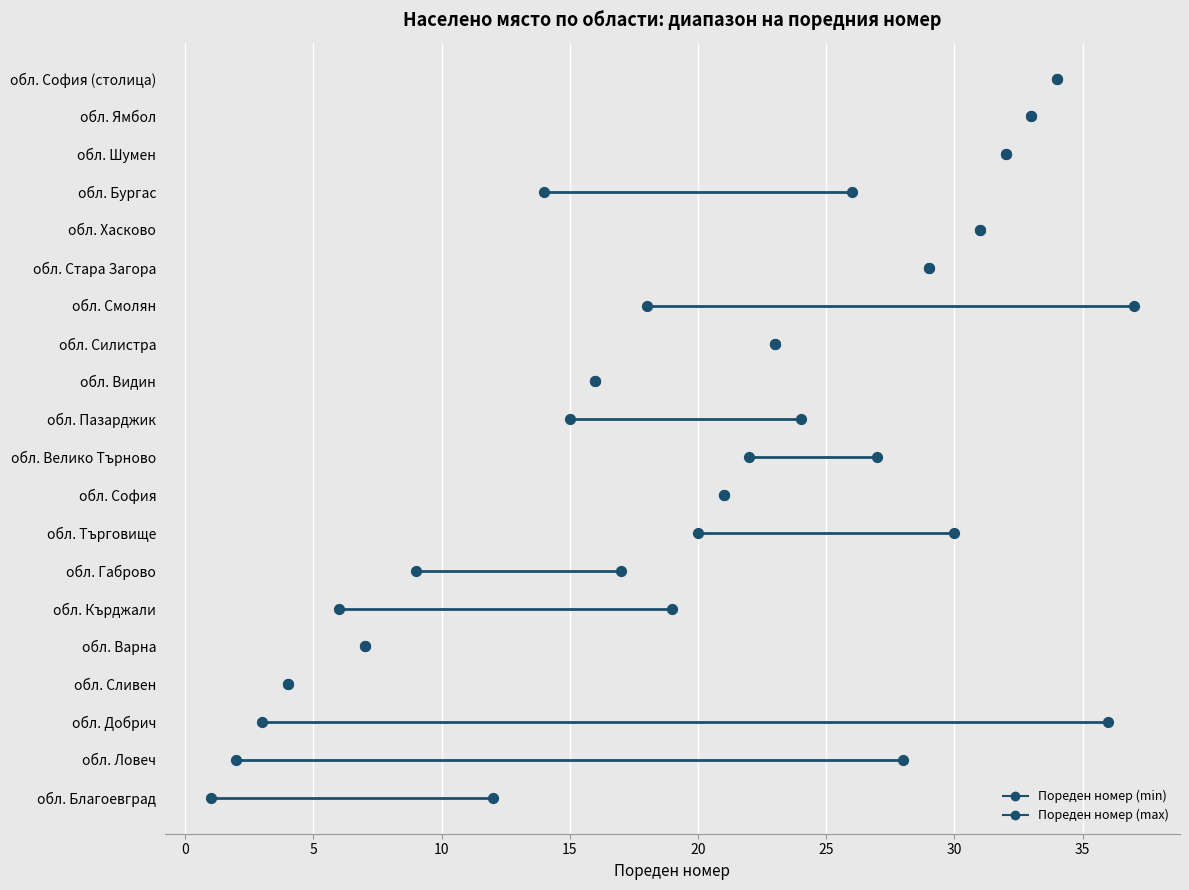

Which series has the largest Y range (max minus min)?

Пореден номер (min)